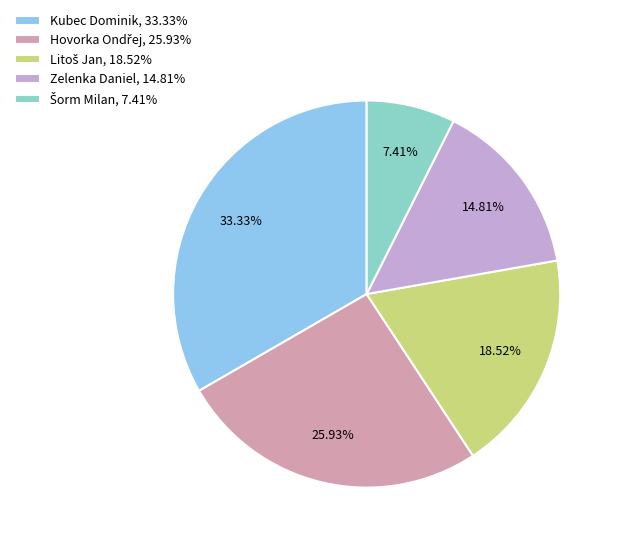

Which has a higher value, Kubec Dominik, 33.33% or Zelenka Daniel, 14.81%?

Kubec Dominik, 33.33%